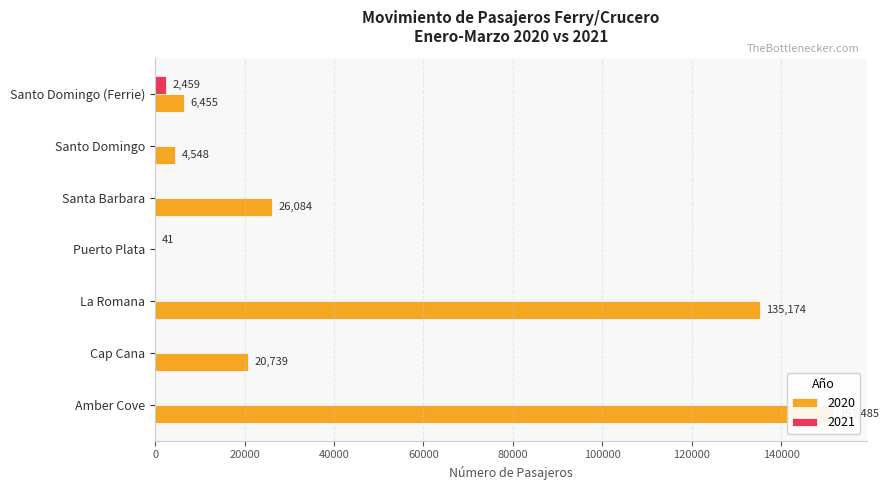

Which series has the largest total across all categories?

2020